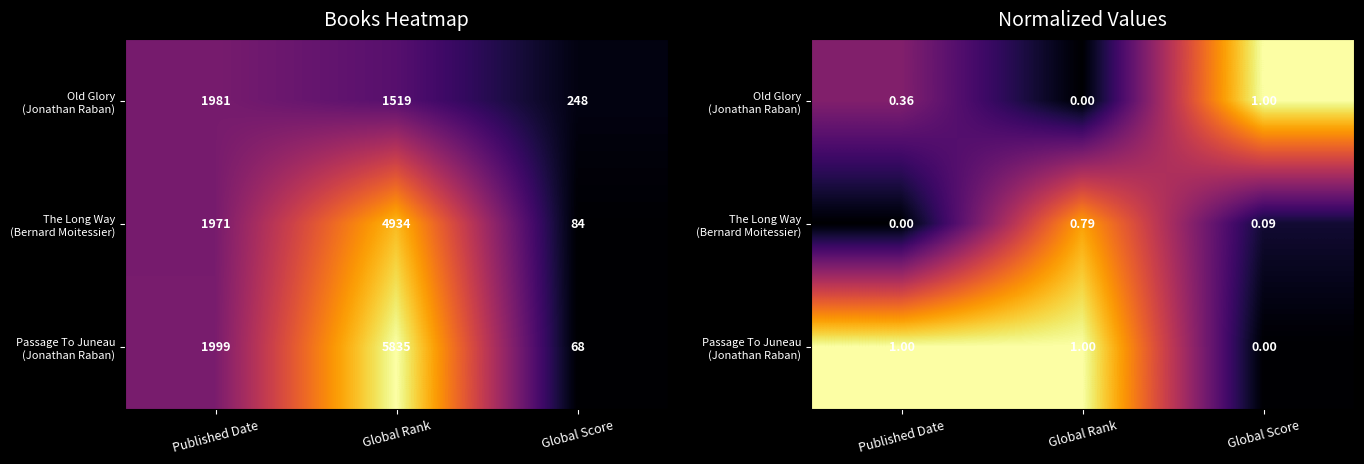

What is the total value across all series at Published Date?

1.4